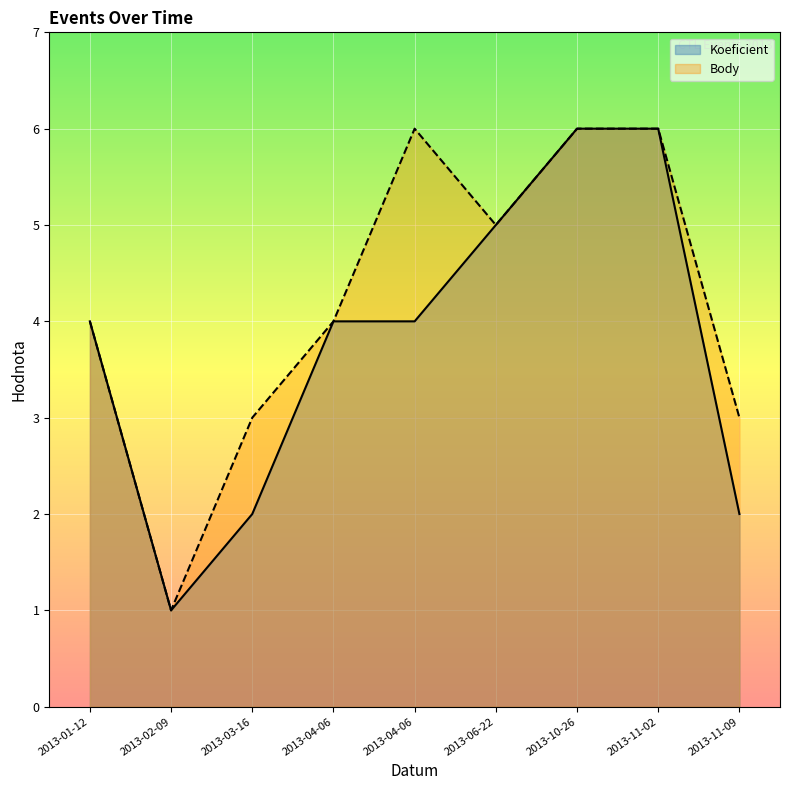

At which label is Koeficient closest to 3?

2013-01-12